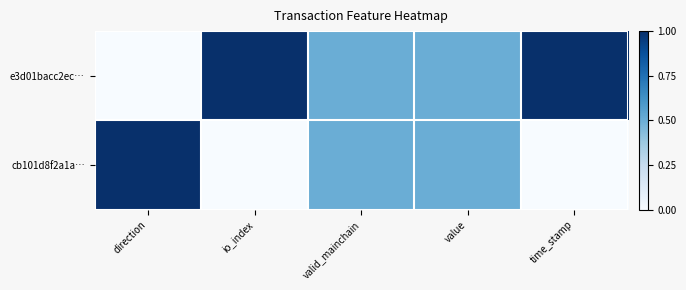

Which series has the largest total across all categories?

e3d01bacc2ec…